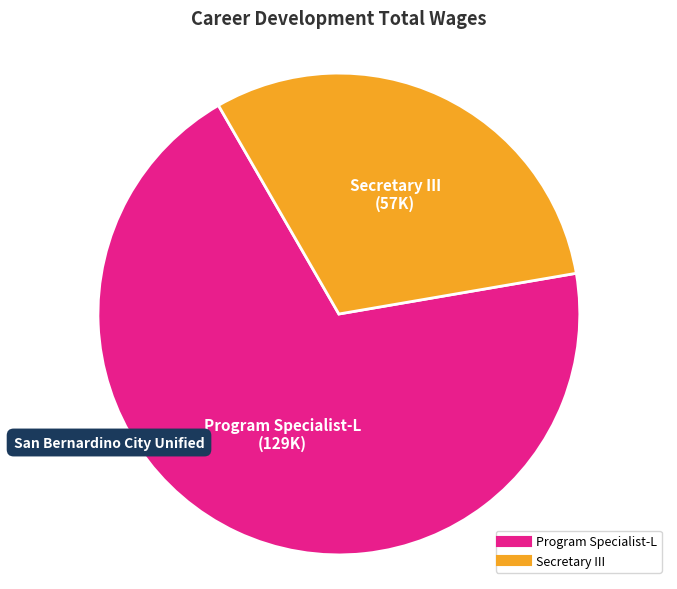

True or false: Secretary III accounts for 31% of the total.

True